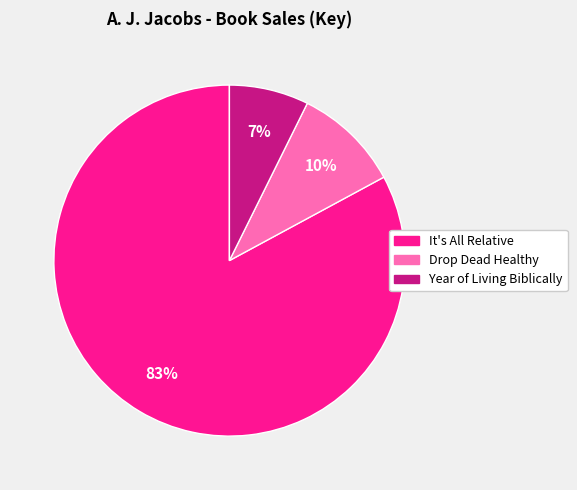

To the nearest percent, what portion does Drop Dead Healthy represent?

10%